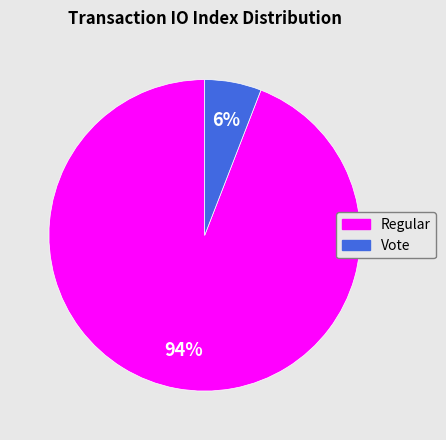

How many slices are in this pie chart?

2